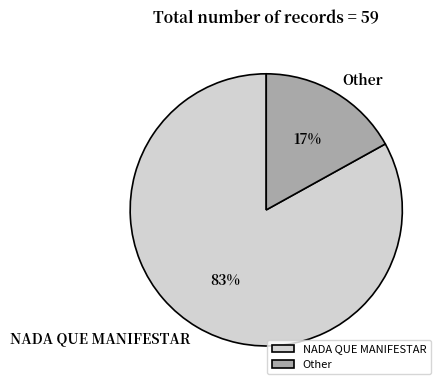

Is the sum of NADA QUE MANIFESTAR and Other greater than half?

Yes